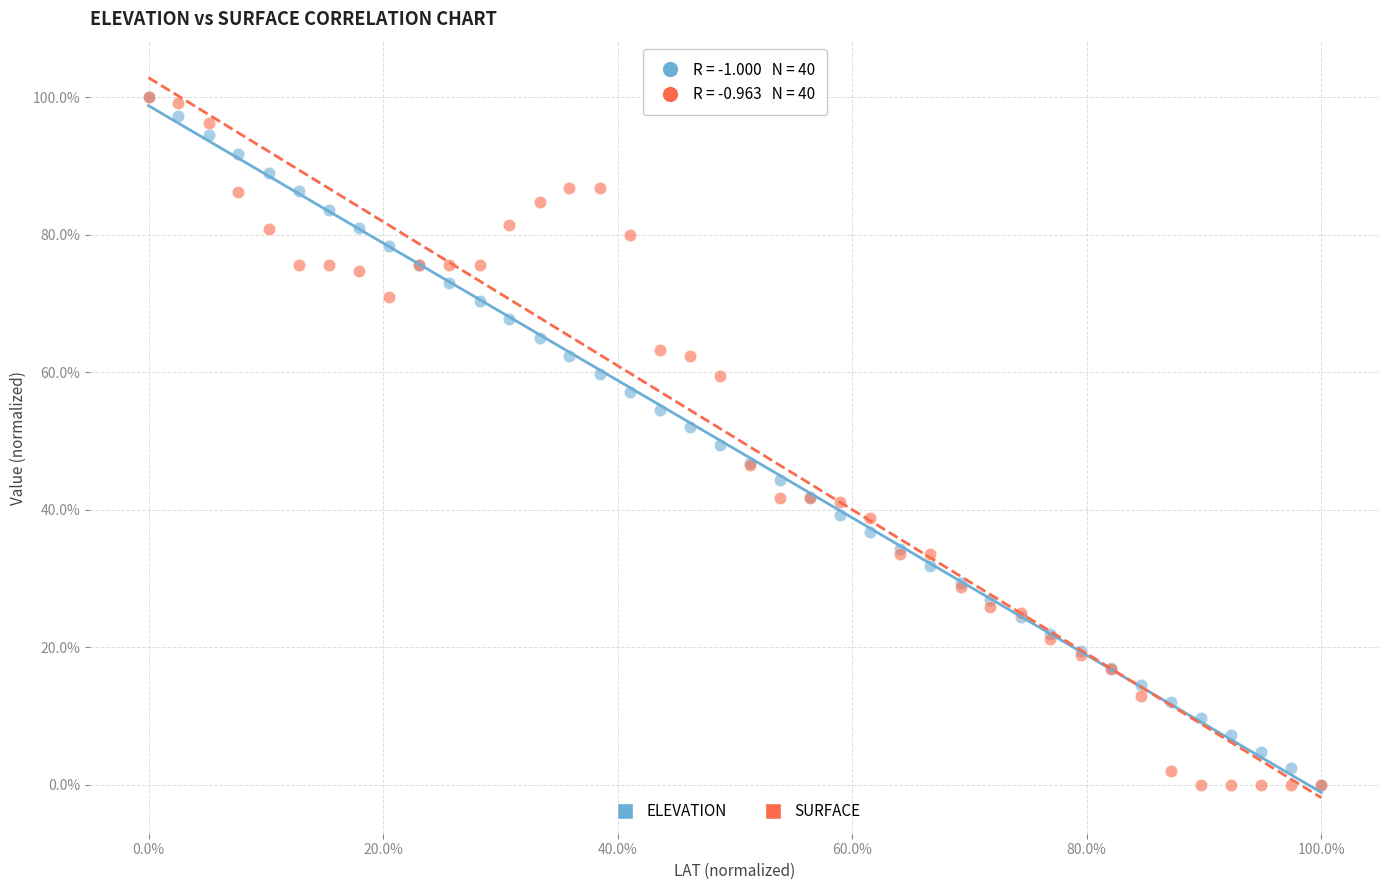

What are all the series names shown in the legend?

ELEVATION, SURFACE